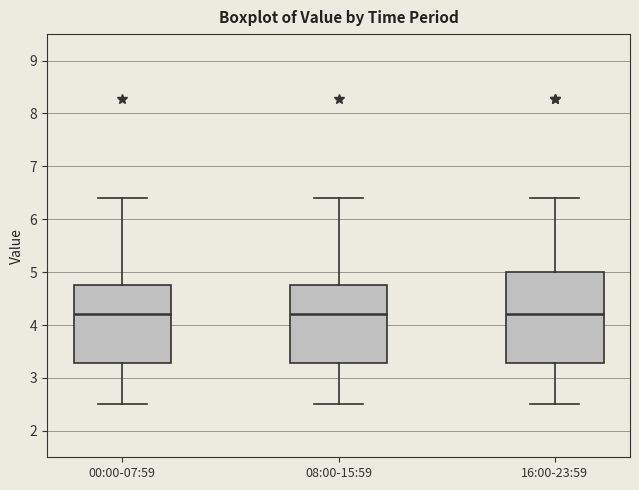

Reading left to right, transcribe this box plot: for each box, give where its median line is, the range the box spans, and where its two whiskers end, as read against the y-axis. The values are not printed on the chart, so give them approximately, as read against the axis.

00:00-07:59: median 4.2, box 3.3 to 4.8, whiskers 2.5 to 6.4
08:00-15:59: median 4.2, box 3.3 to 4.8, whiskers 2.5 to 6.4
16:00-23:59: median 4.2, box 3.3 to 5.0, whiskers 2.5 to 6.4